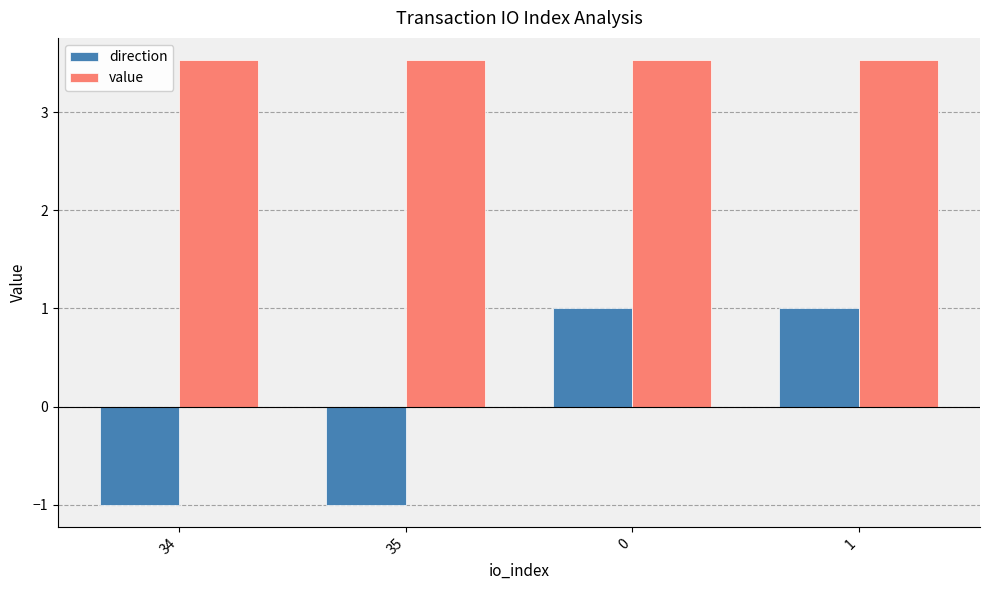

How many distinct data groups are displayed?

2